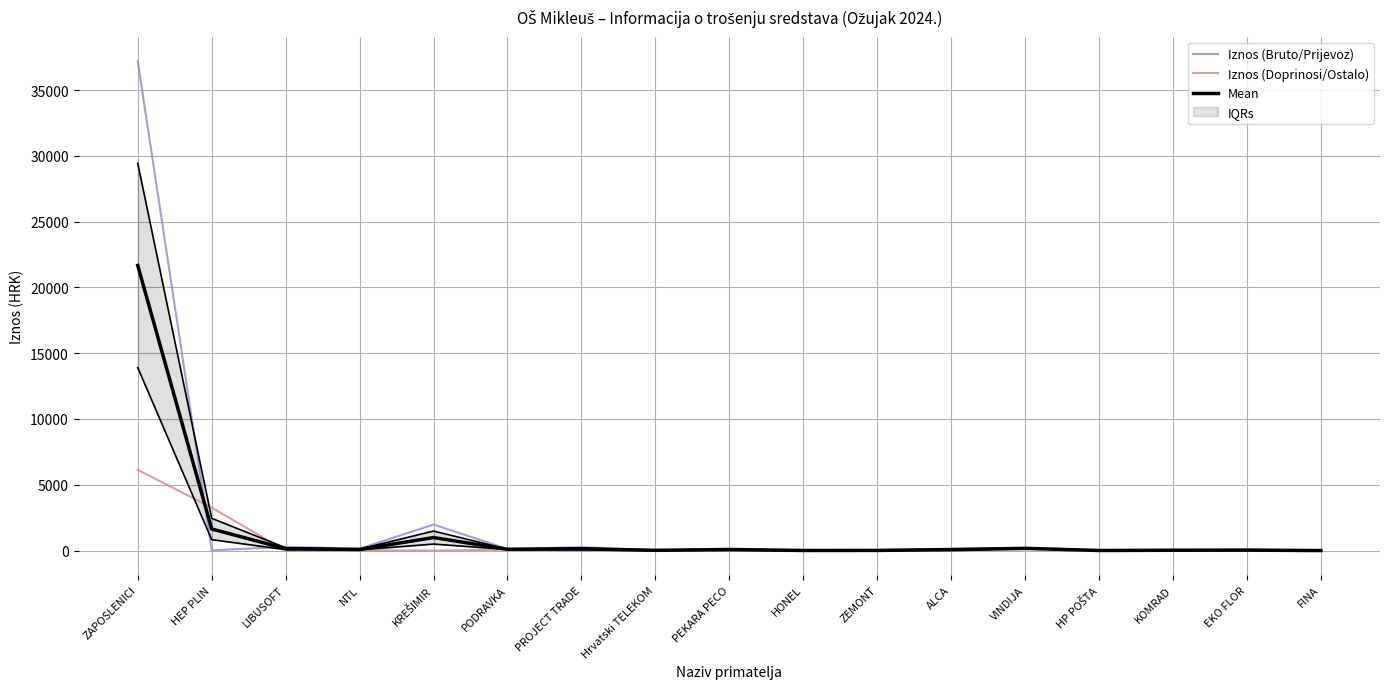

Between VINDIJA and PROJECT TRADE, which is larger?

PROJECT TRADE